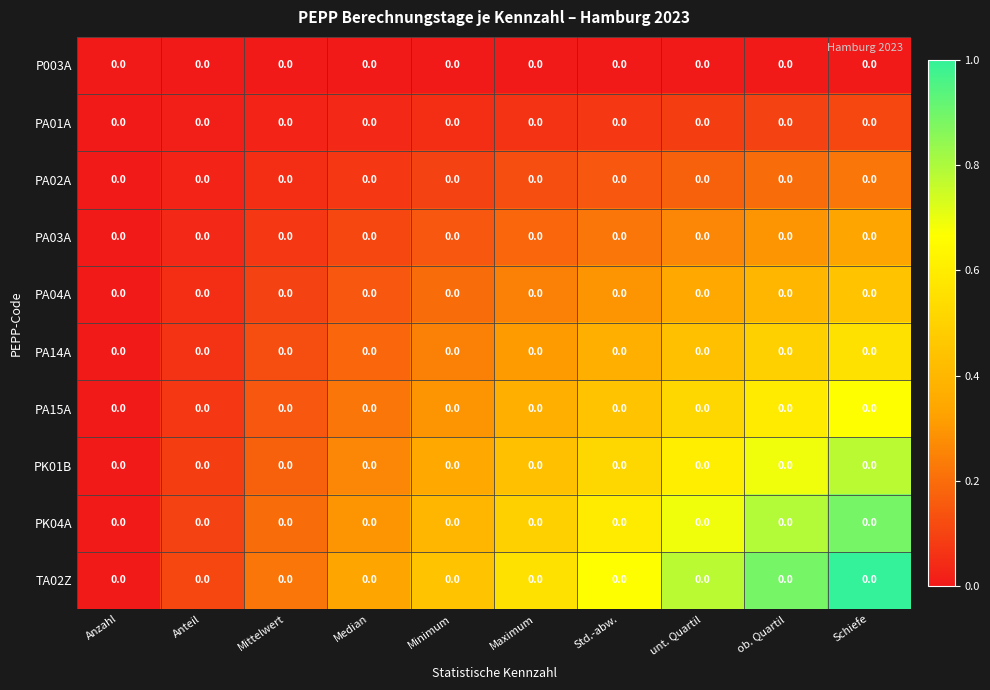

At which category is the sum across all series the highest?

Schiefe